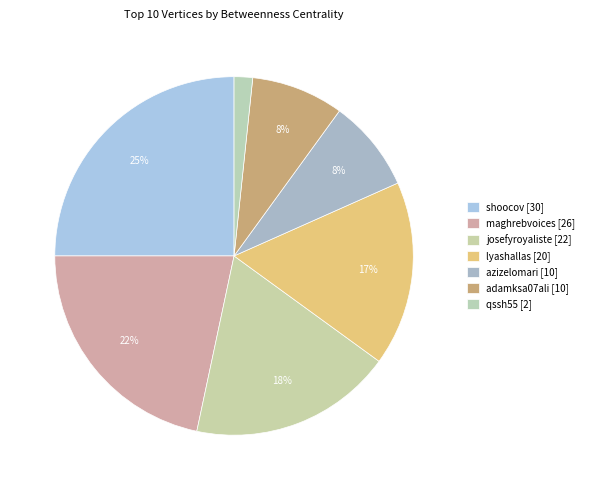

How many segments does this pie chart have?

7